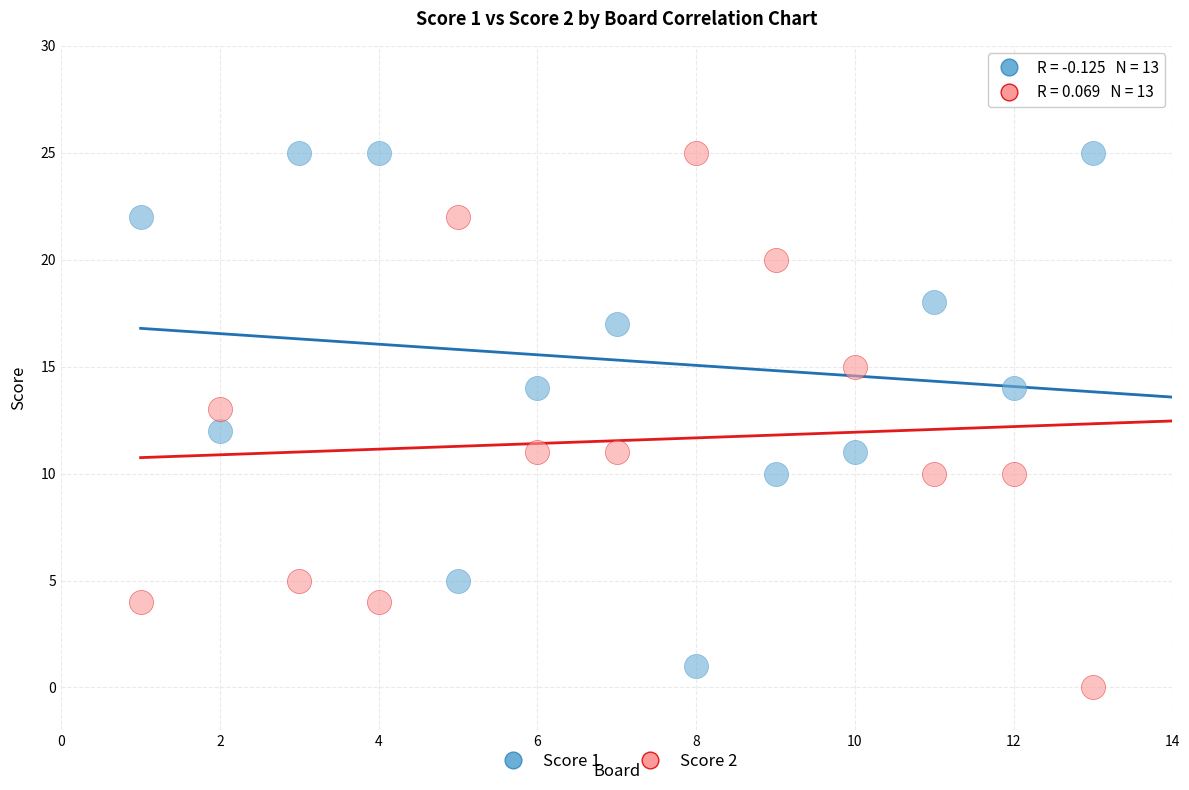

Across all data points, what is the range of Y values (max minus min)?

25